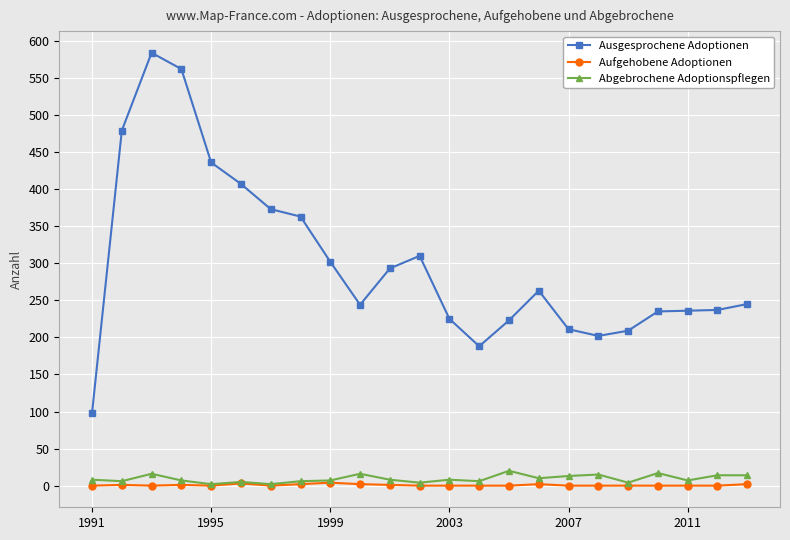

Count the number of categories in the chart.

23